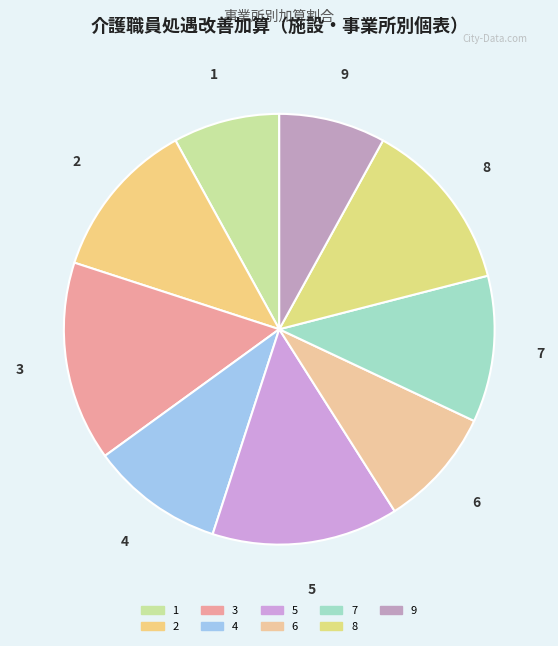

What is the total percentage of 4 and 6?

19.0%